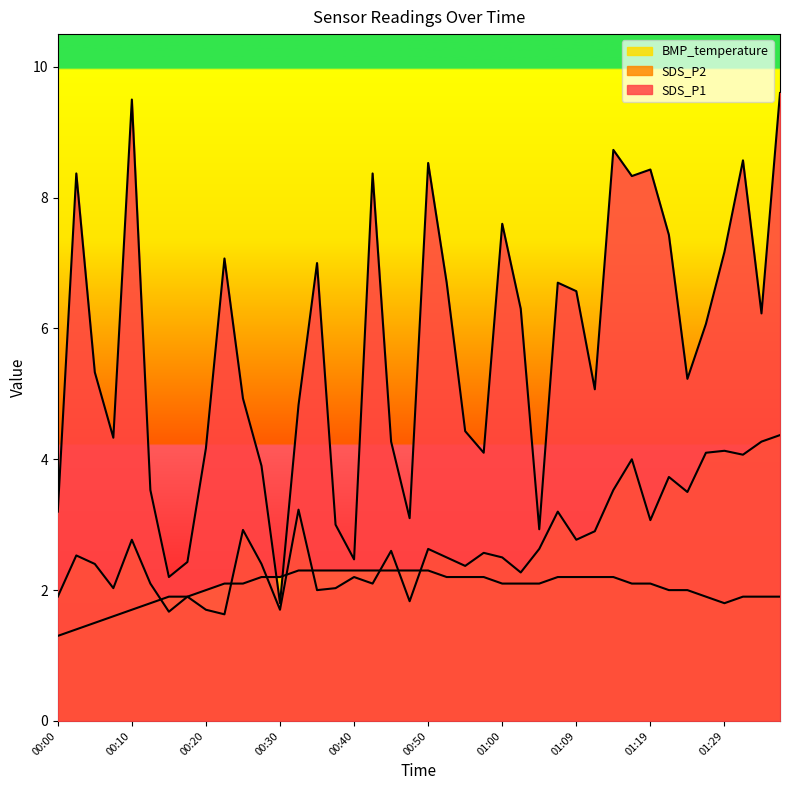

How many data points in SDS_P1 are above 6?

20